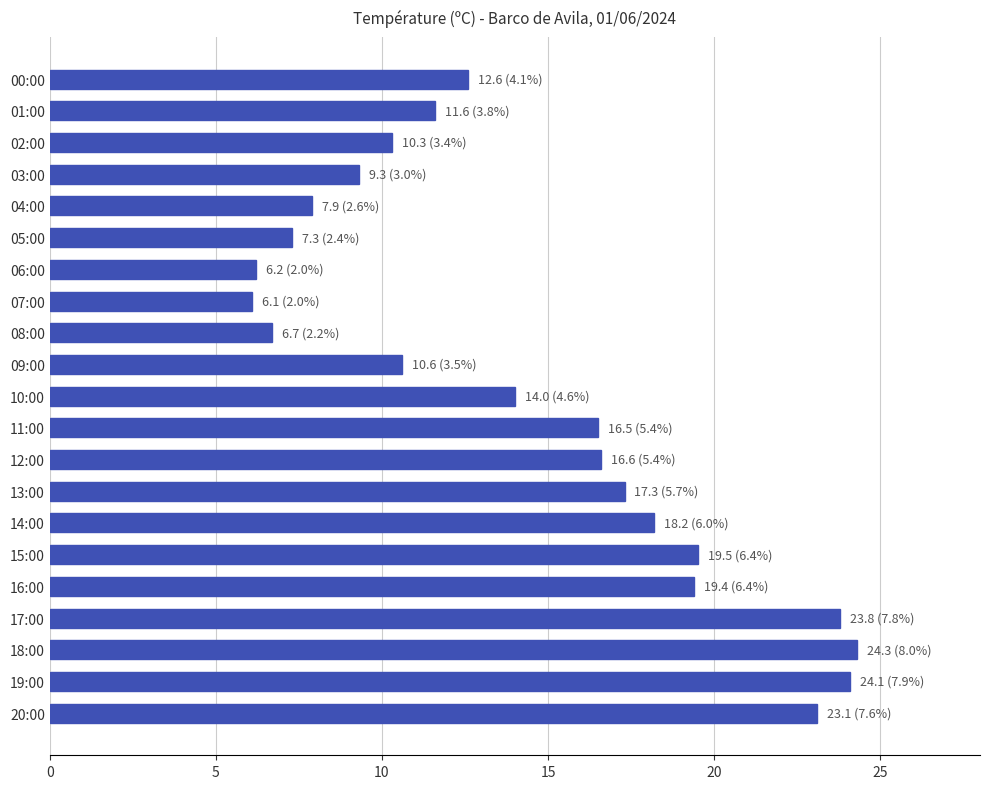

What is the greatest value displayed?

24.3